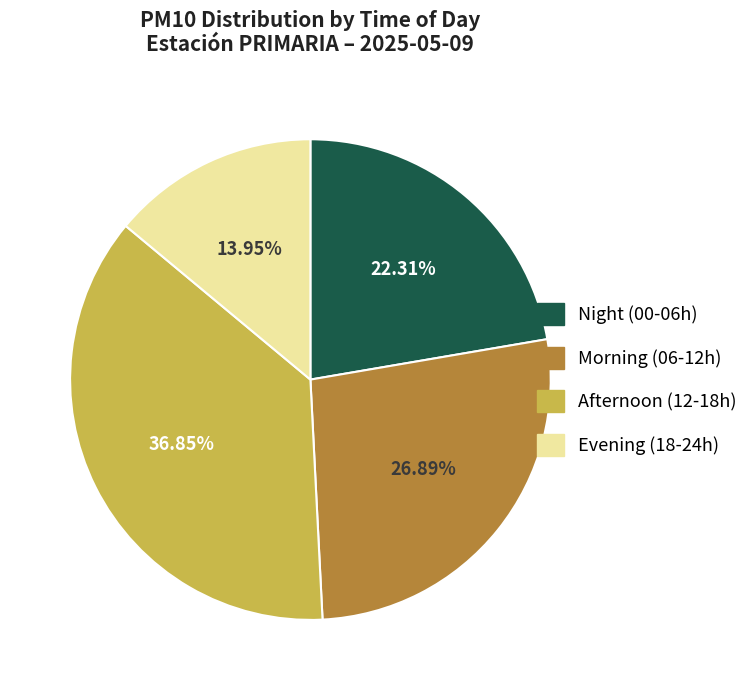

How many slices are in this pie chart?

4